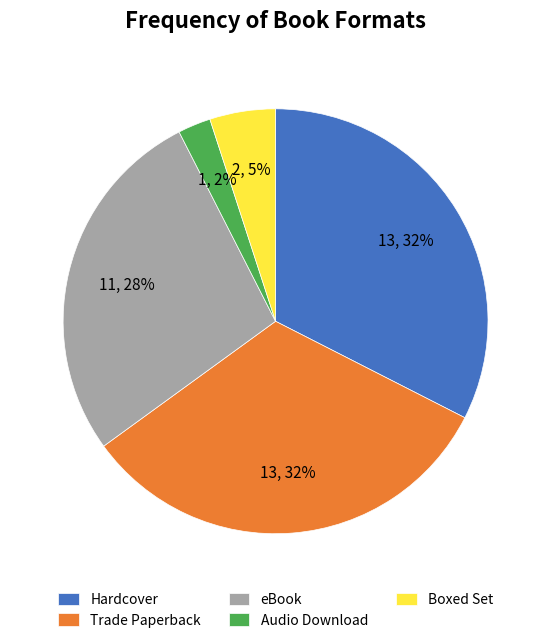

True or false: Trade Paperback accounts for 32% of the total.

True